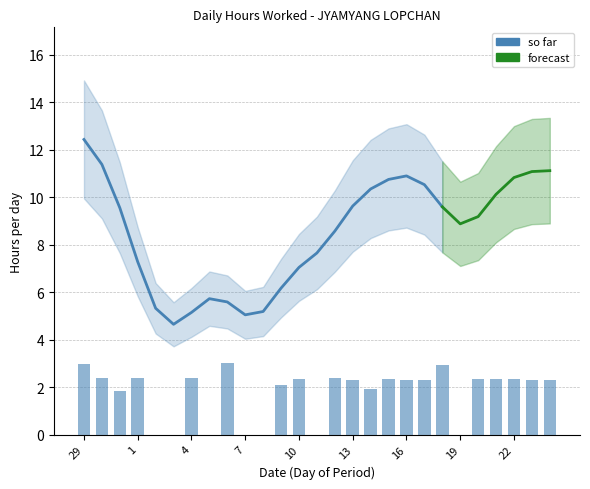

Reading right to left, extract all data points from this chart.

2.3	2.3	2.3	2.3	2.3	0.0	2.9	2.3	2.3	2.3	1.9	2.3	2.4	0.0	2.3	2.1	0.0	0.0	3.0	0.0	2.4	0.0	0.0	2.4	1.8	2.4	3.0